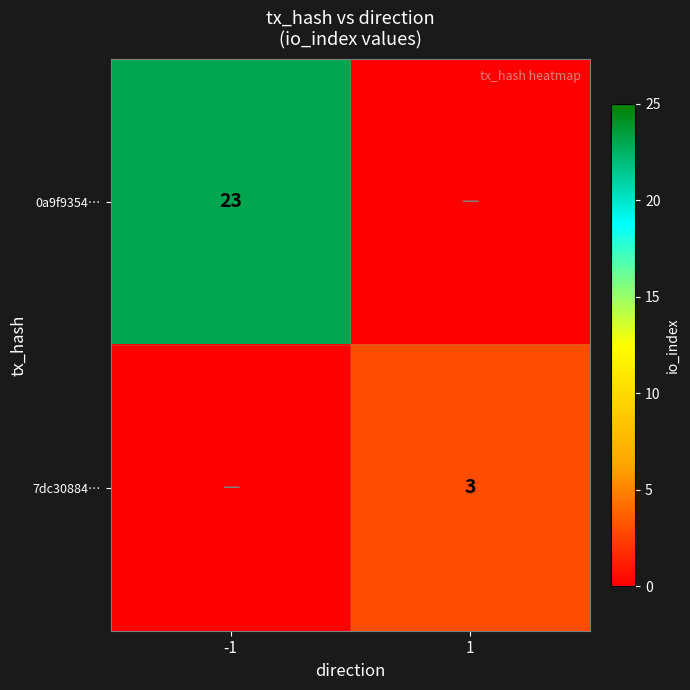

Is the value of 7dc30884… at 1 greater than the value of 0a9f9354… at -1?

No